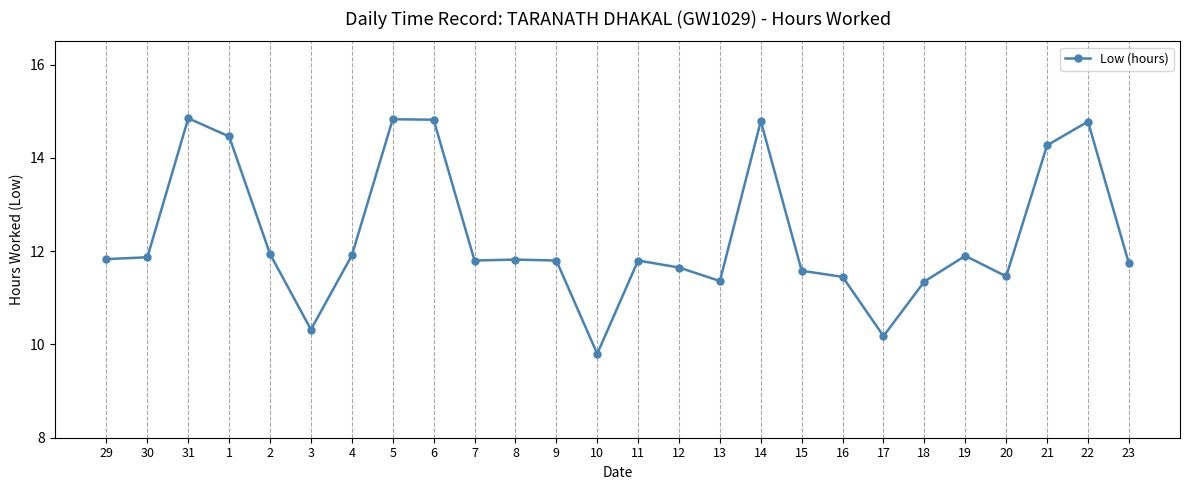

What is the smallest value displayed?

9.8